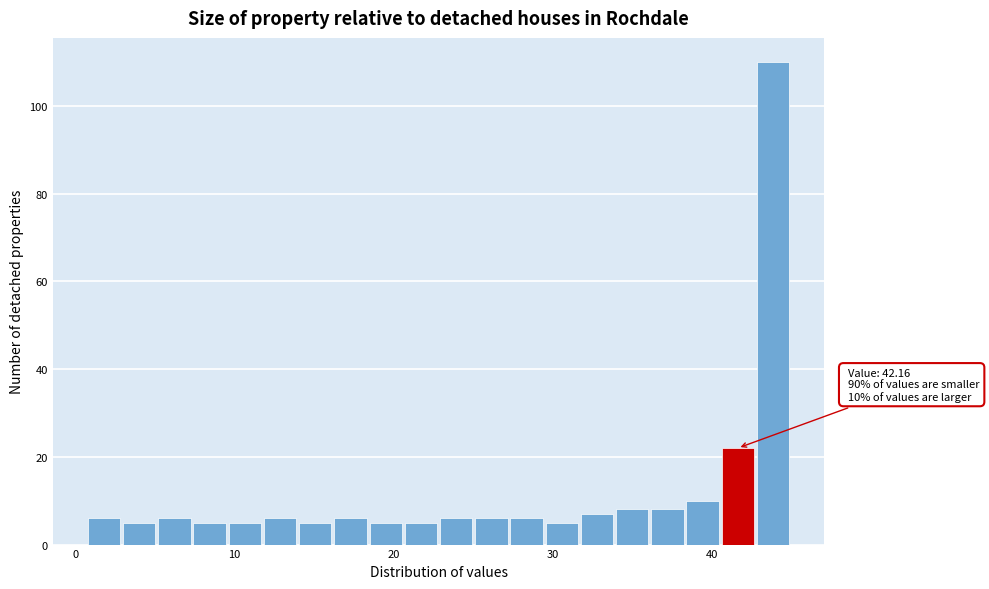

Read against the x-axis, roughly where is the centre of the tallest bar?

44